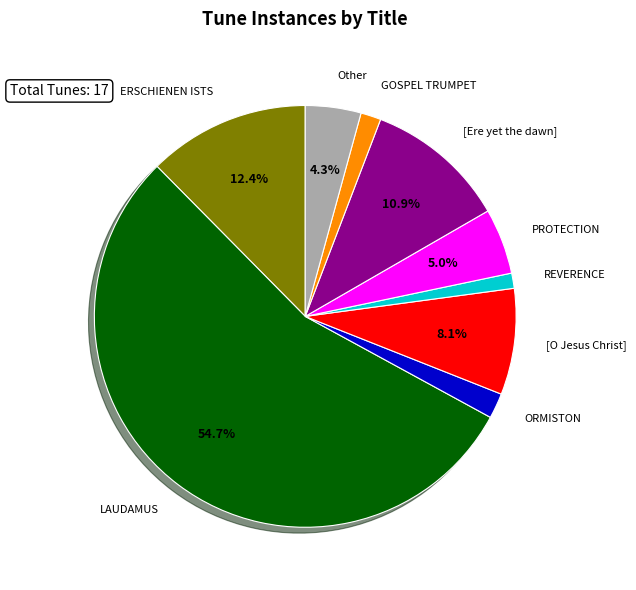

Which has a higher value, REVERENCE or ORMISTON?

ORMISTON